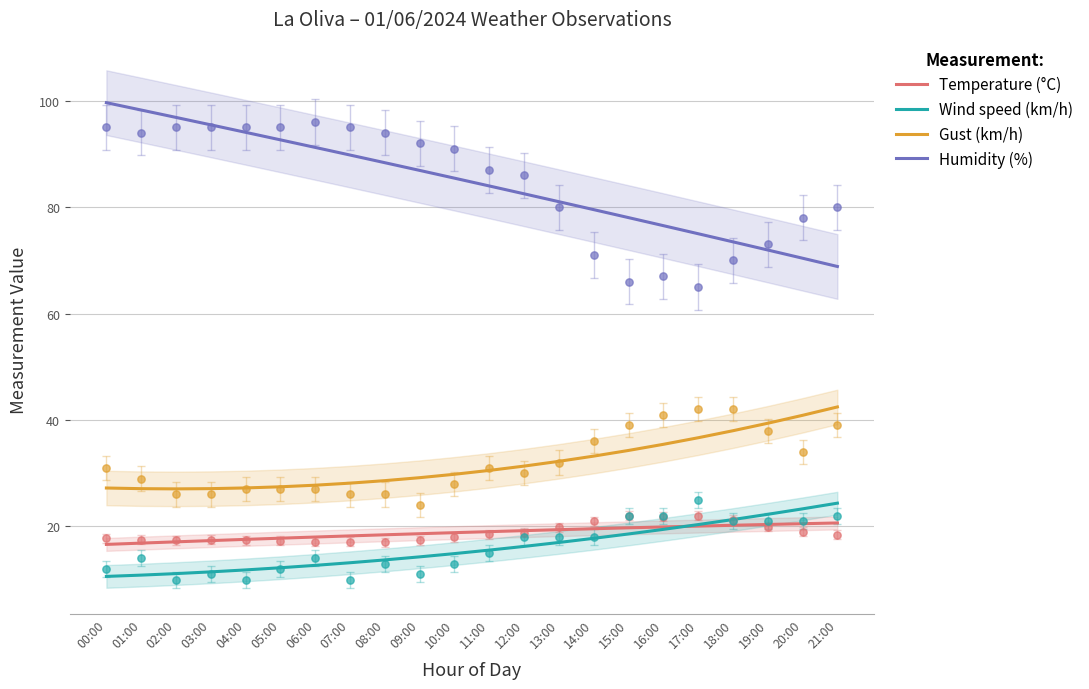

What are all the series names shown in the legend?

Temperature (°C), Wind speed (km/h), Gust (km/h), Humidity (%)